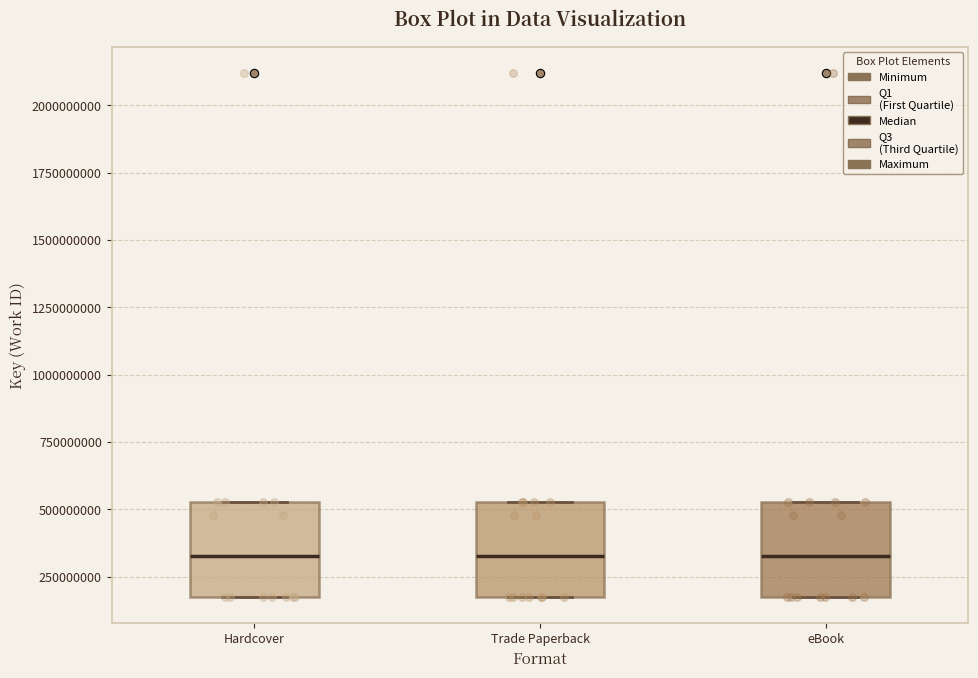

Where does the median line of the box for Hardcover sit on the y-axis? The values are not printed on the chart, so give them approximately, as read against the axis.

350000000